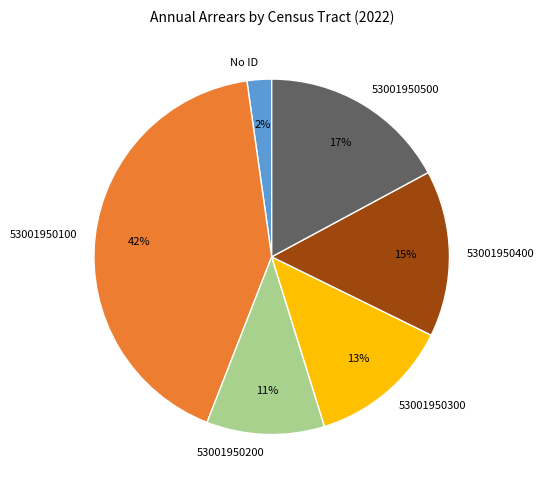

What is the ratio of the value at 53001950300 to the value at 53001950400?

0.9